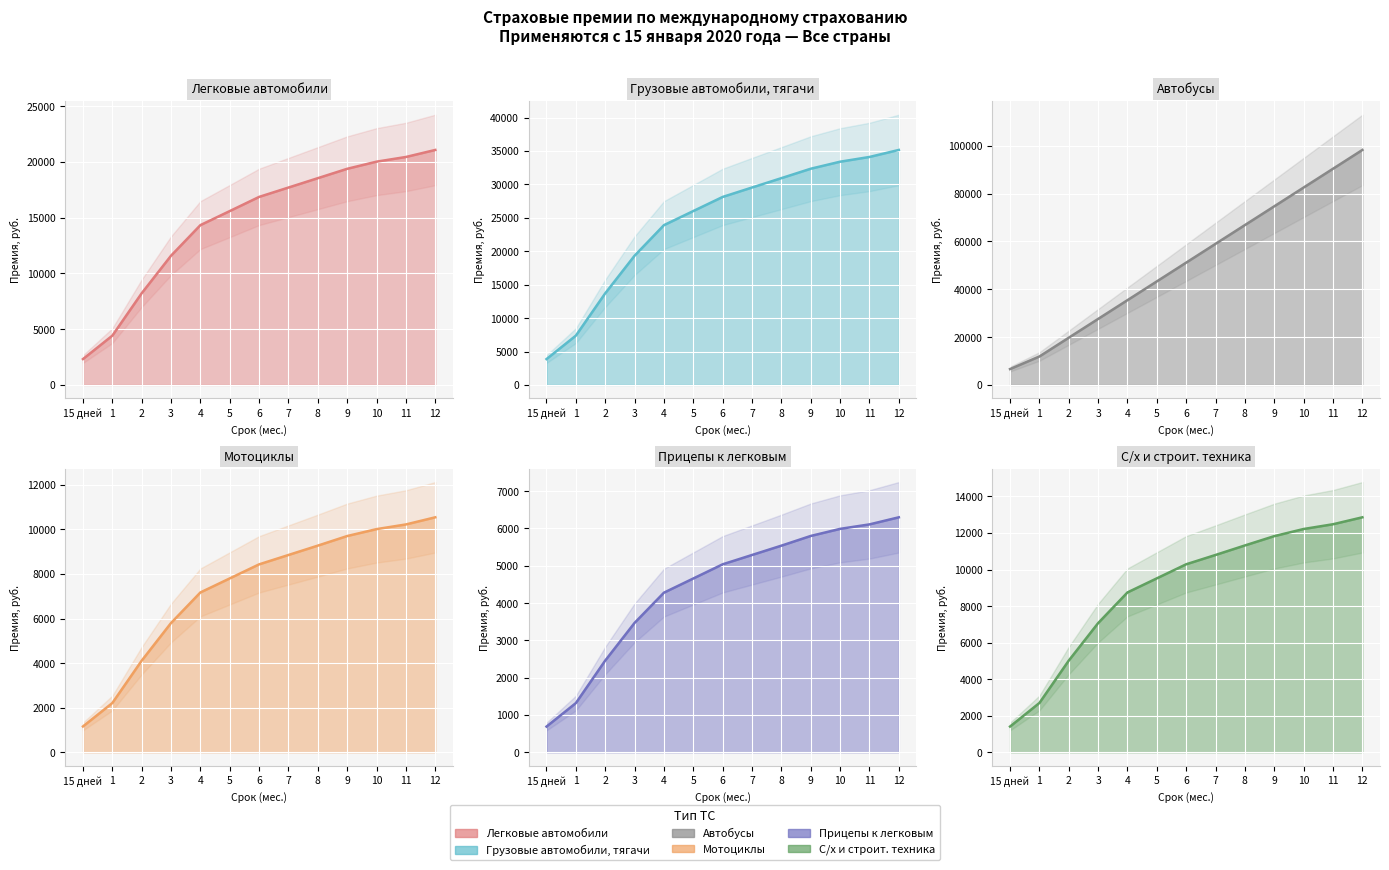

What is the lowest value of the Легковые автомобили series?

2320